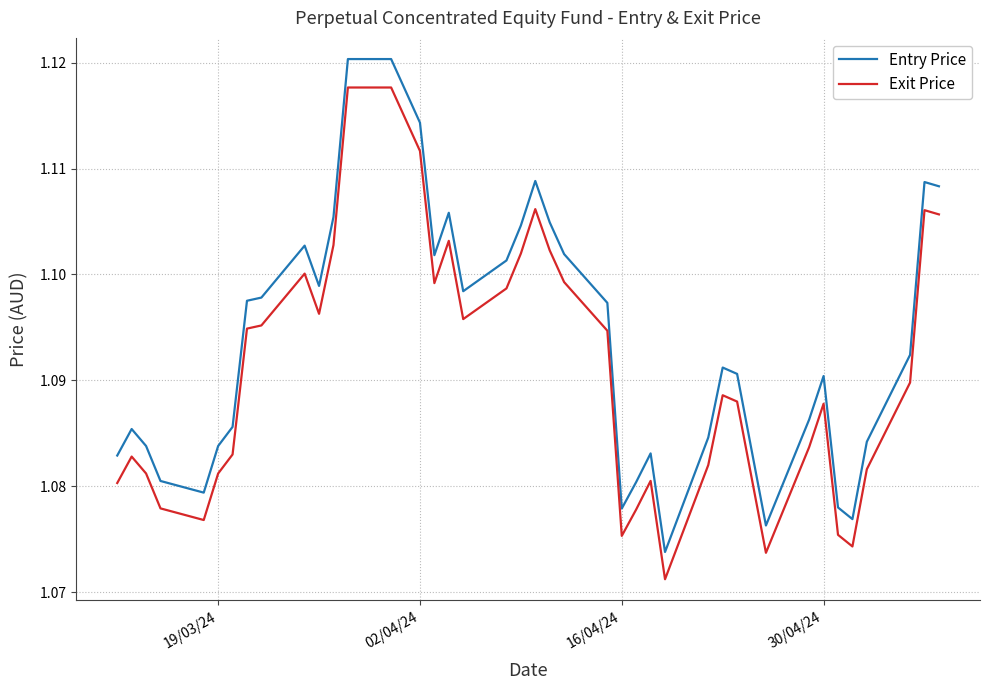

Which series has the largest total across all categories?

Entry Price